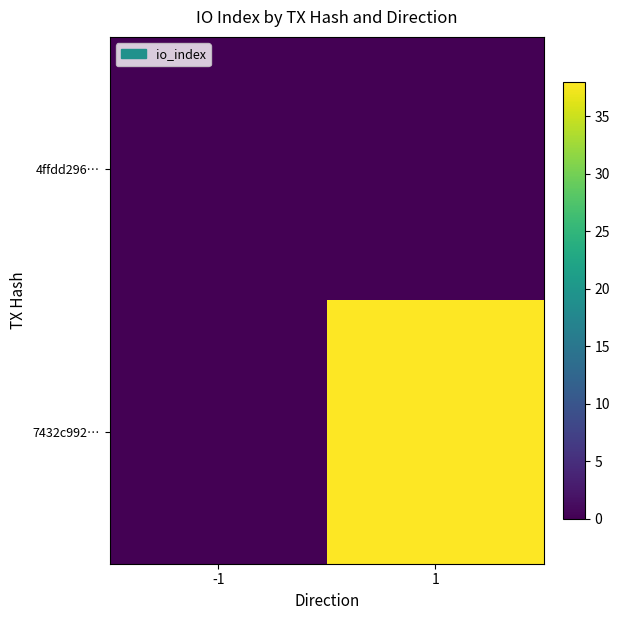

Which label corresponds to the smallest value in the chart?

-1